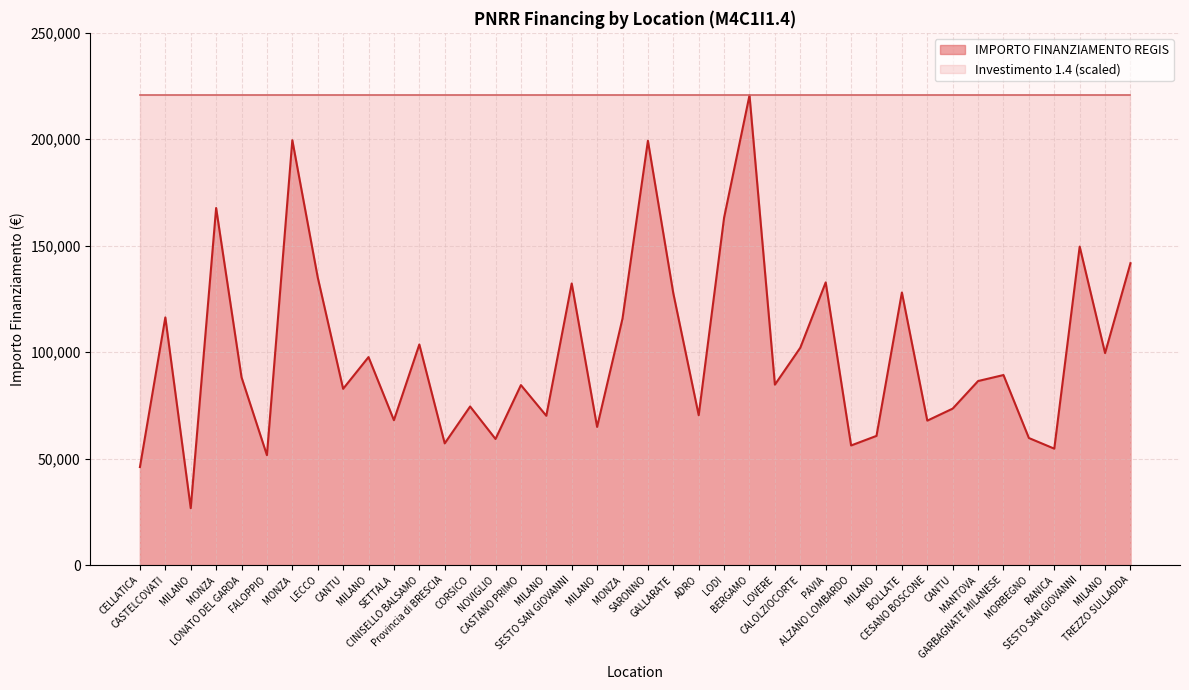

Does the chart display data point markers on the line(s)?

No